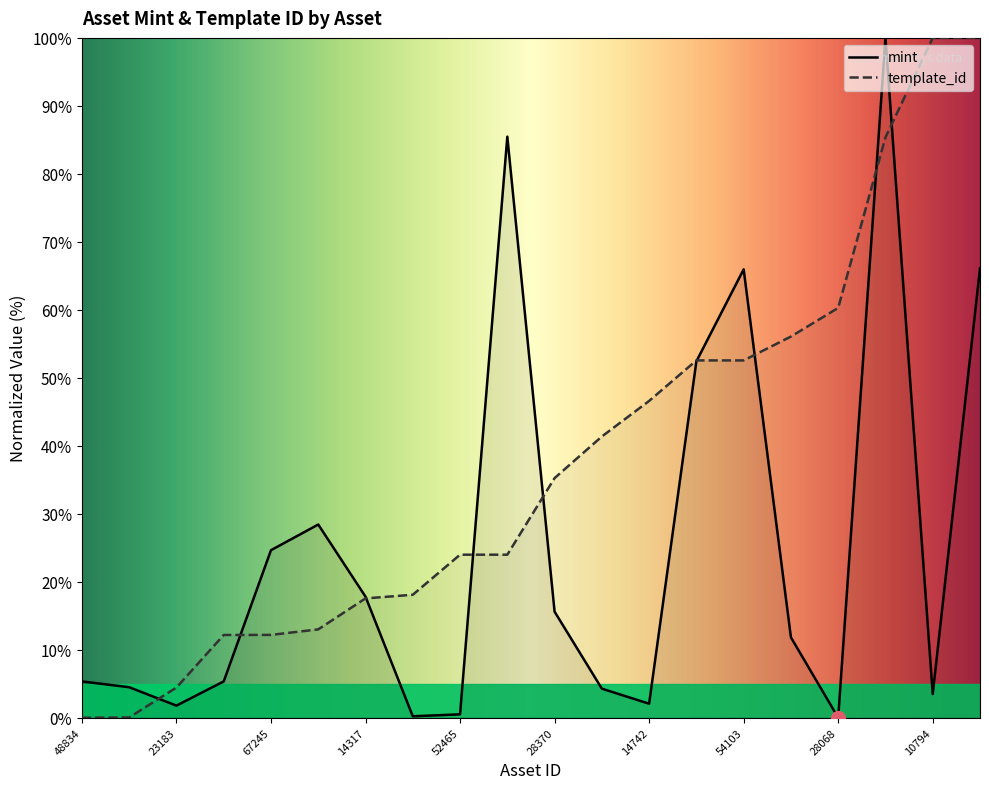

True or false: template_id has more than 2 points higher than both neighbors.

False